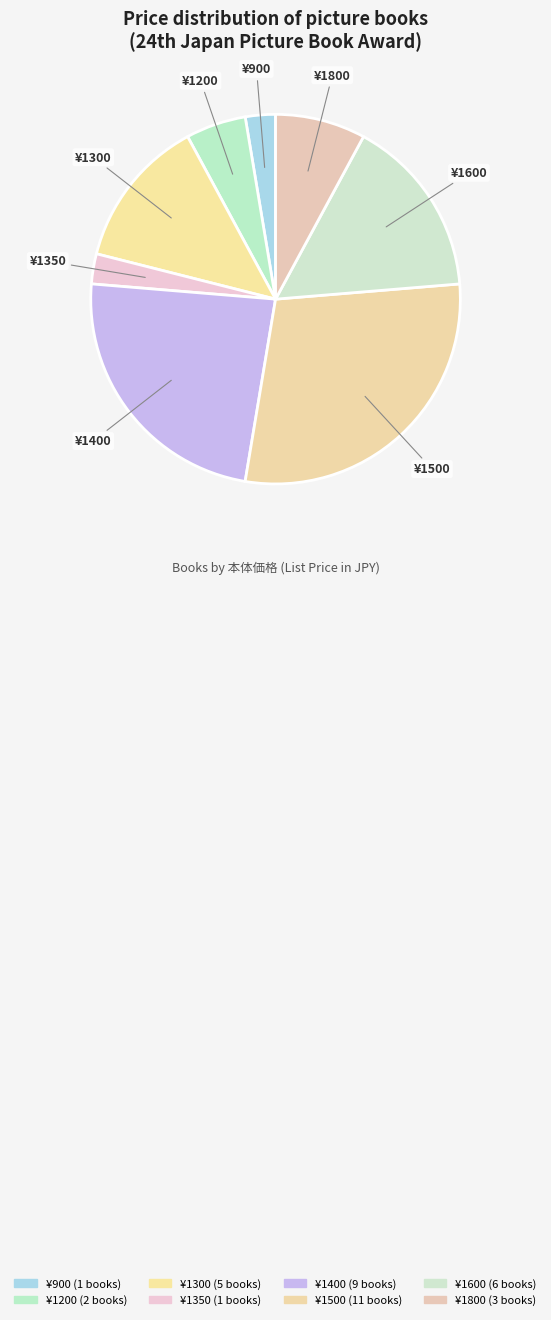

Count the number of slices in the pie.

8